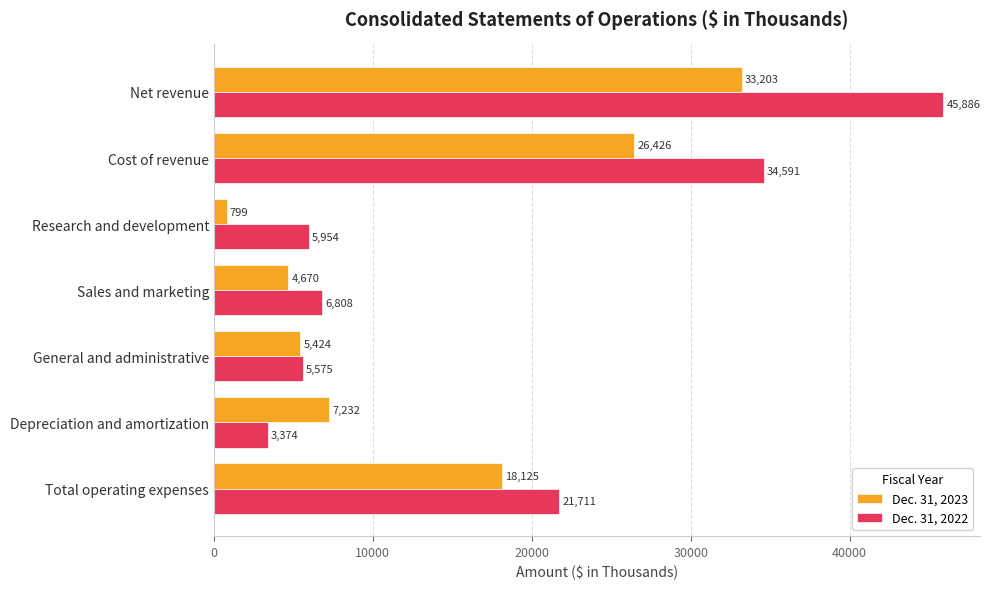

What are all the series names shown in the legend?

Dec. 31, 2023, Dec. 31, 2022